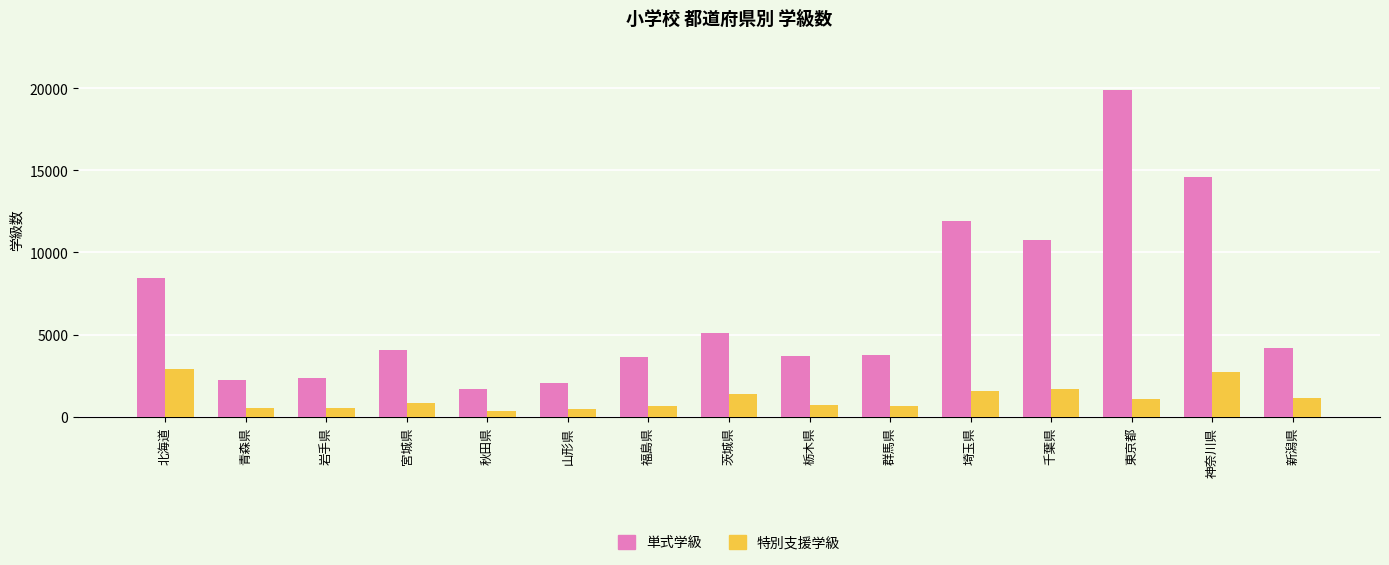

Rank the series by their maximum value, from lowest to highest.

特別支援学級, 単式学級